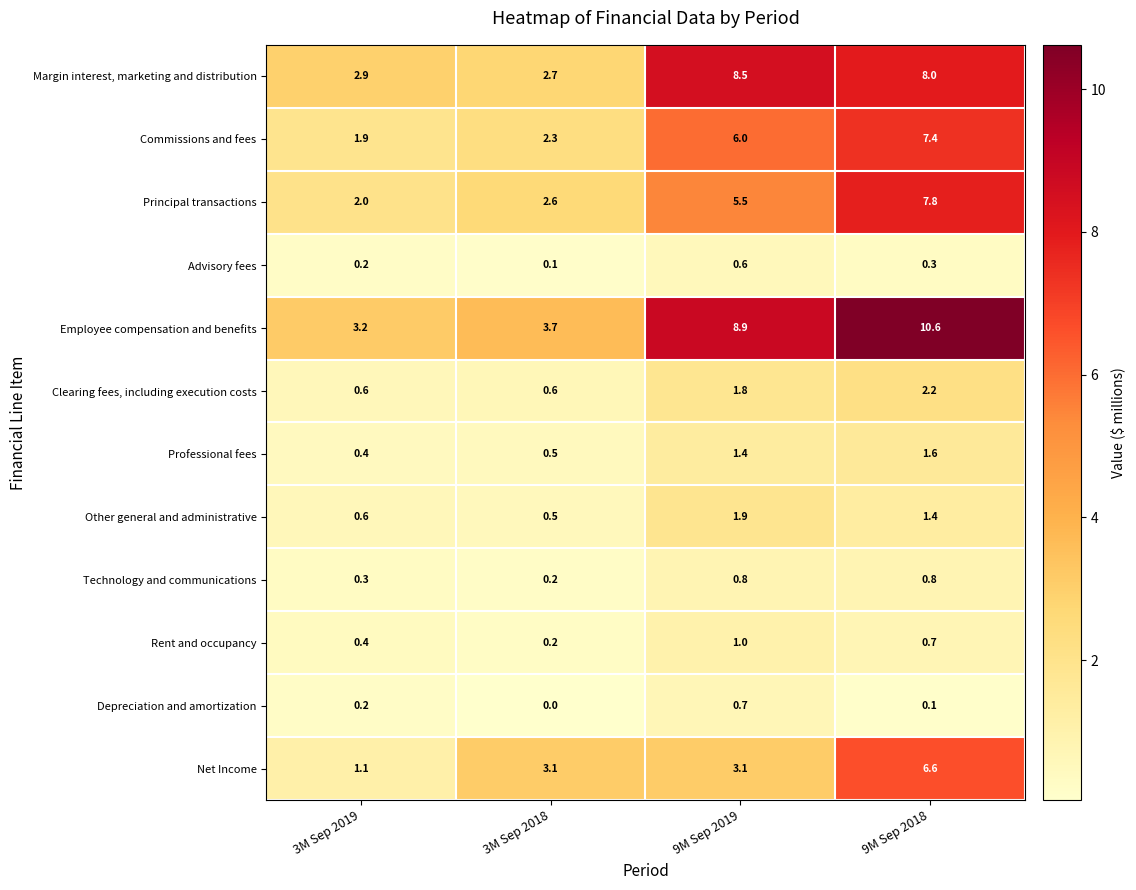

Between 9M Sep 2019 and 9M Sep 2018, which series saw the biggest shift?

Net Income